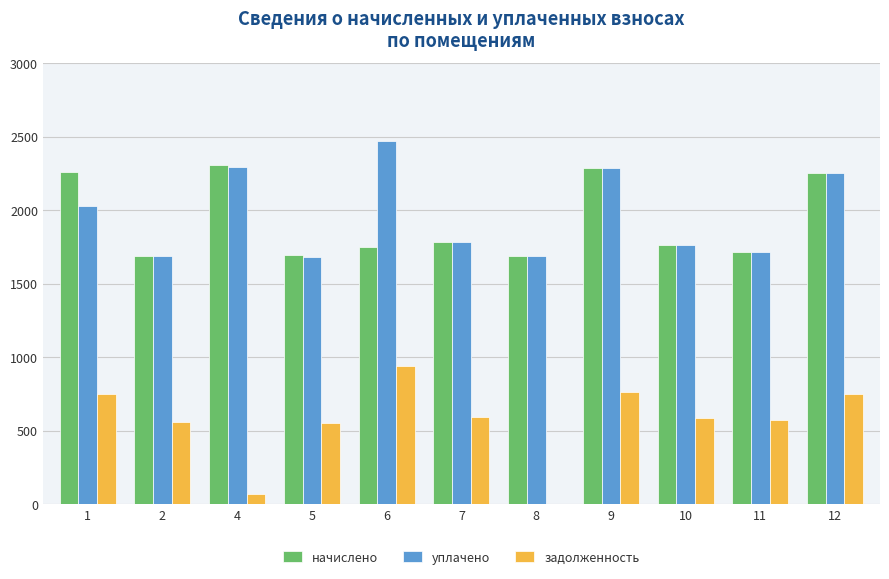

Is it true that уплачено equals 726.3 at 12?

False